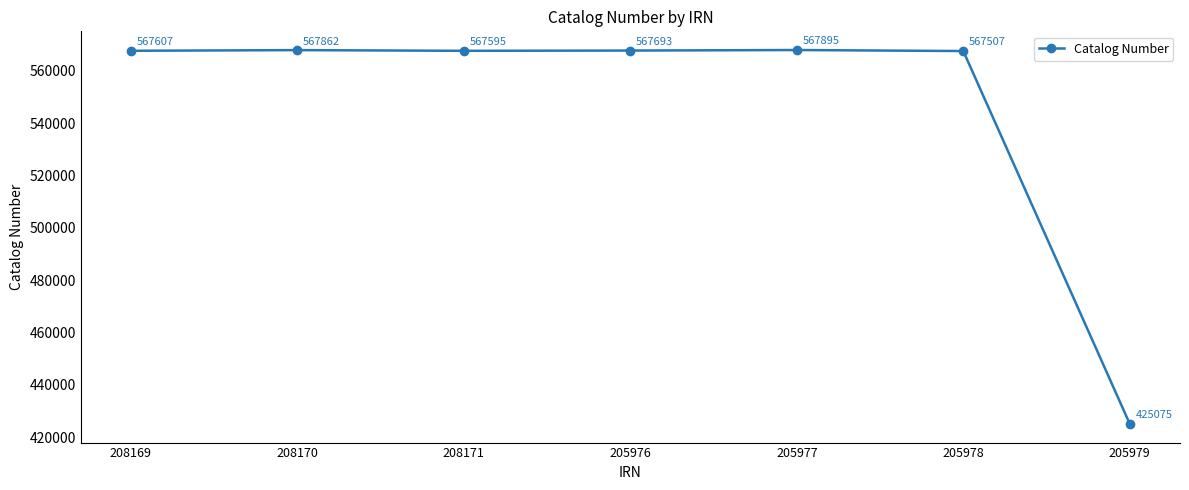

The chart shows a value of 567895 at 205977. True or false?

True